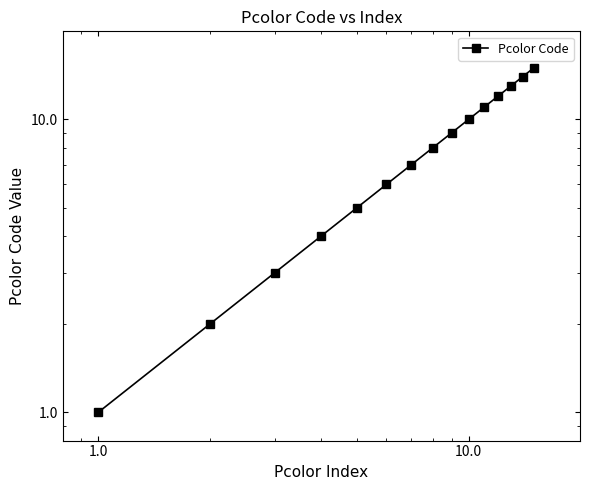

What is the value of the 6th point from the left?

6